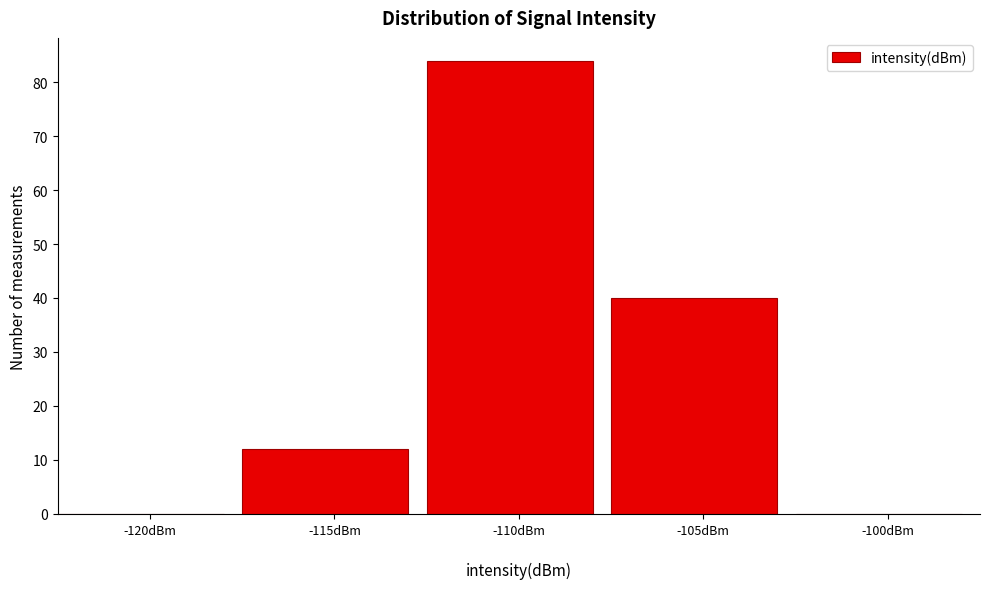

Reading right to left, transcribe all the data shown in this chart.

-100dBm=0	-105dBm=40	-110dBm=84	-115dBm=12	-120dBm=0